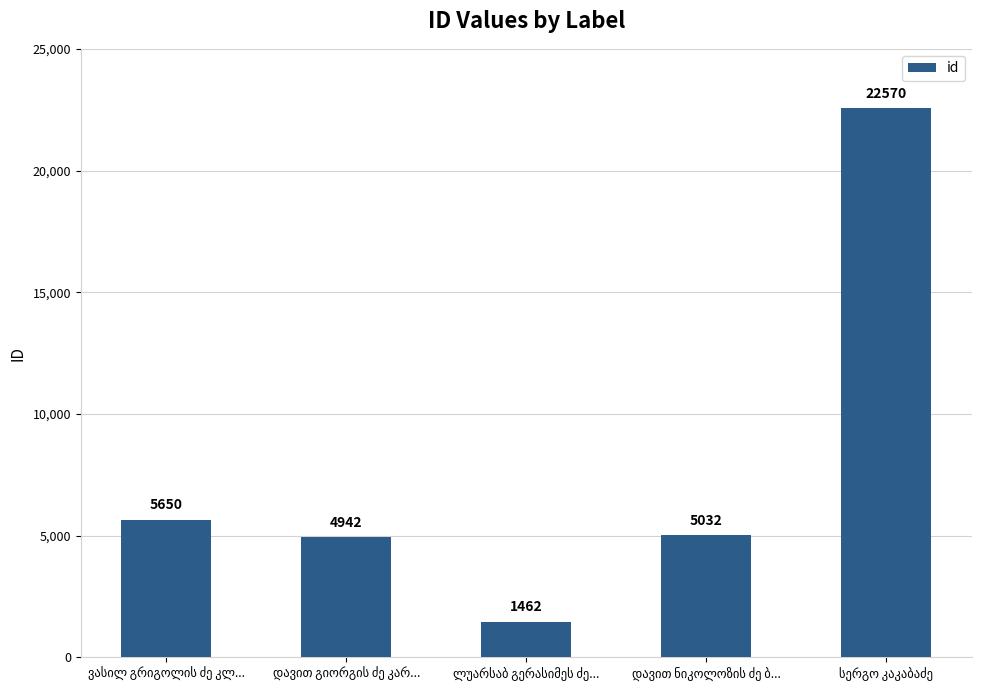

Are the bars horizontal?

No